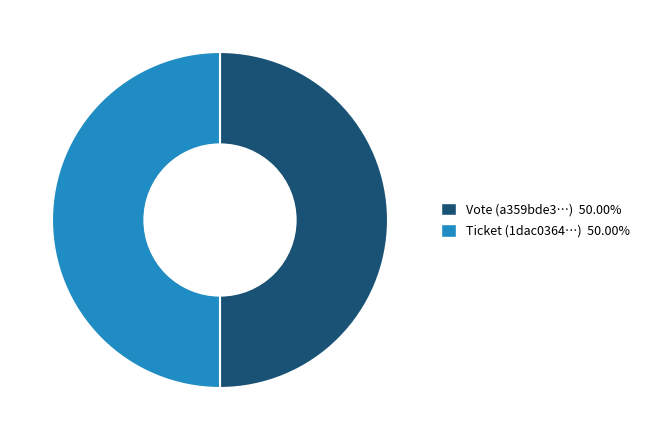

How many slices are in this pie chart?

2